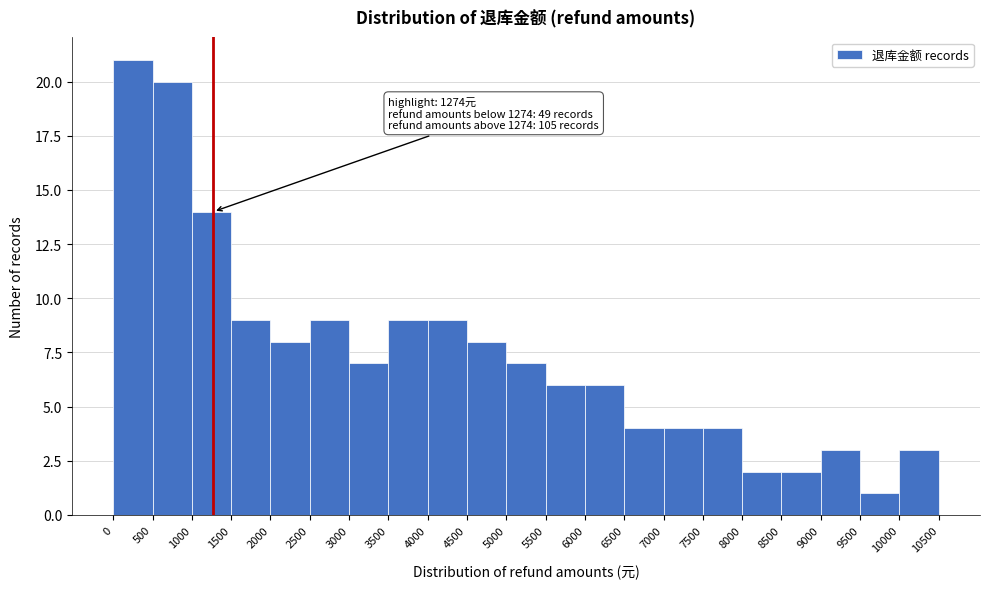

Over which range of the x-axis is the bar tallest?

0 to 500